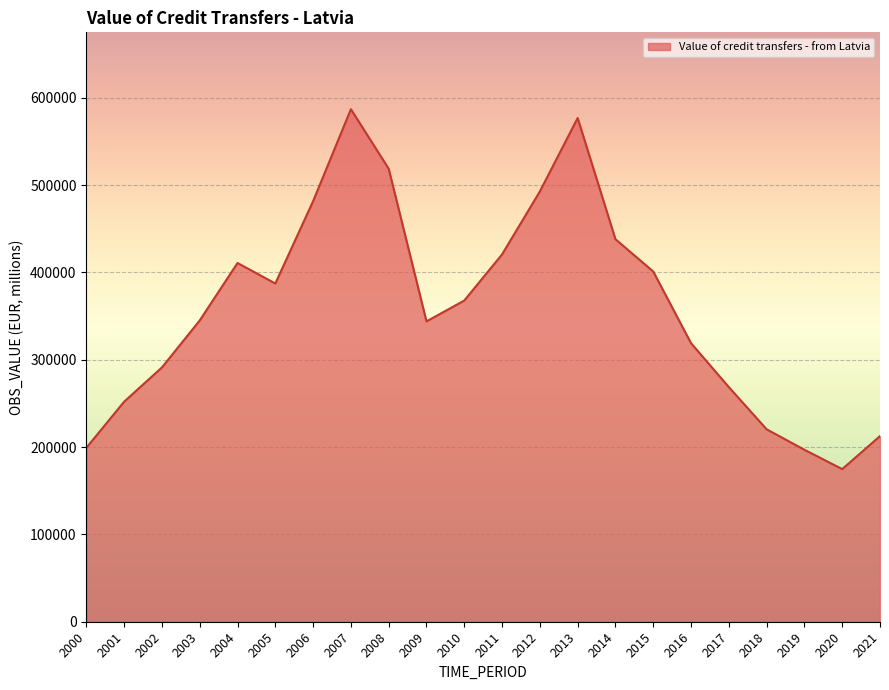

How many interior local valleys (lower than both neighbors) does the data have?

3